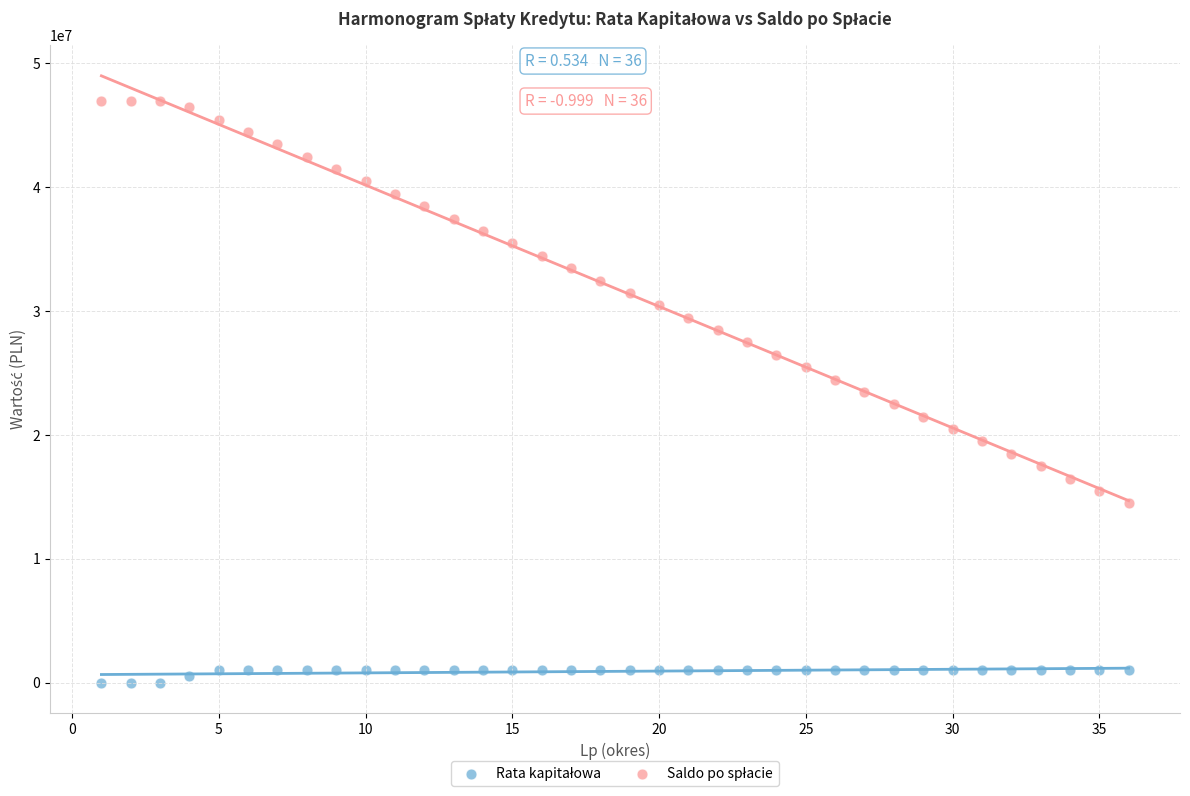

What is the X range (max minus min) for the scatter plot?

35